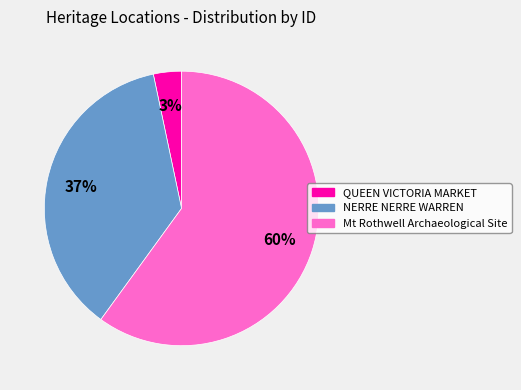

What is the majority slice?

Mt Rothwell Archaeological Site